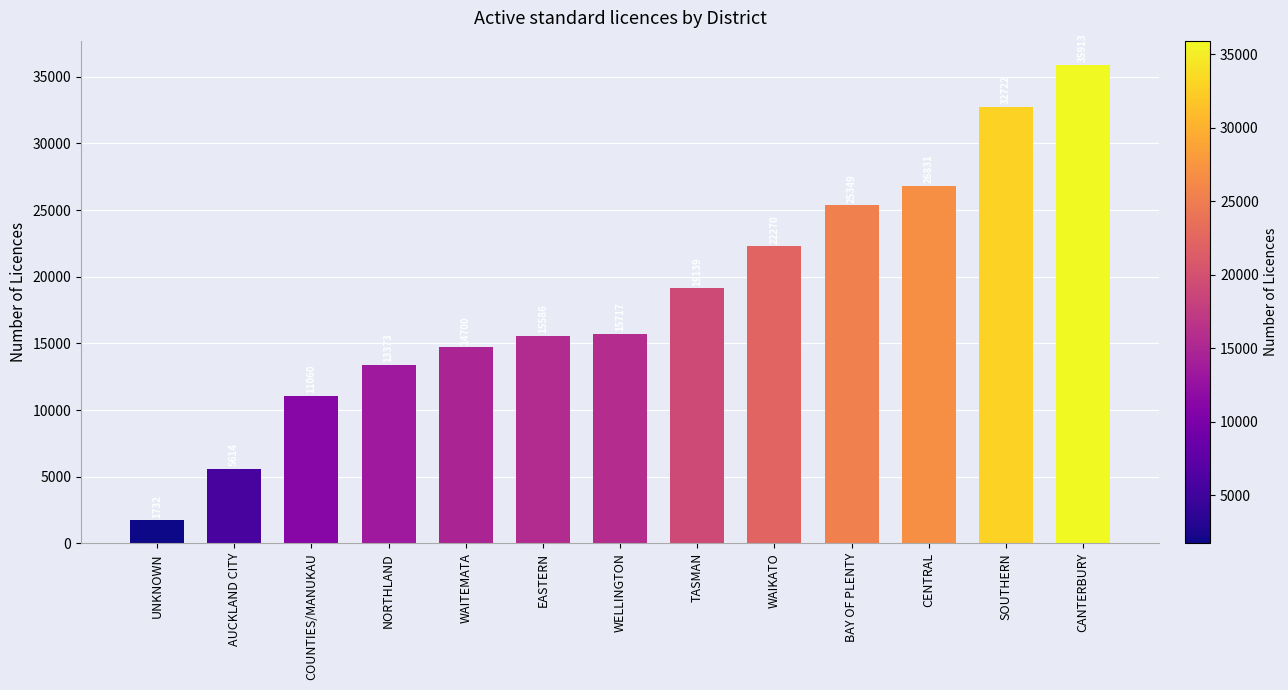

What is the change in value from WAIKATO to SOUTHERN?

+10452